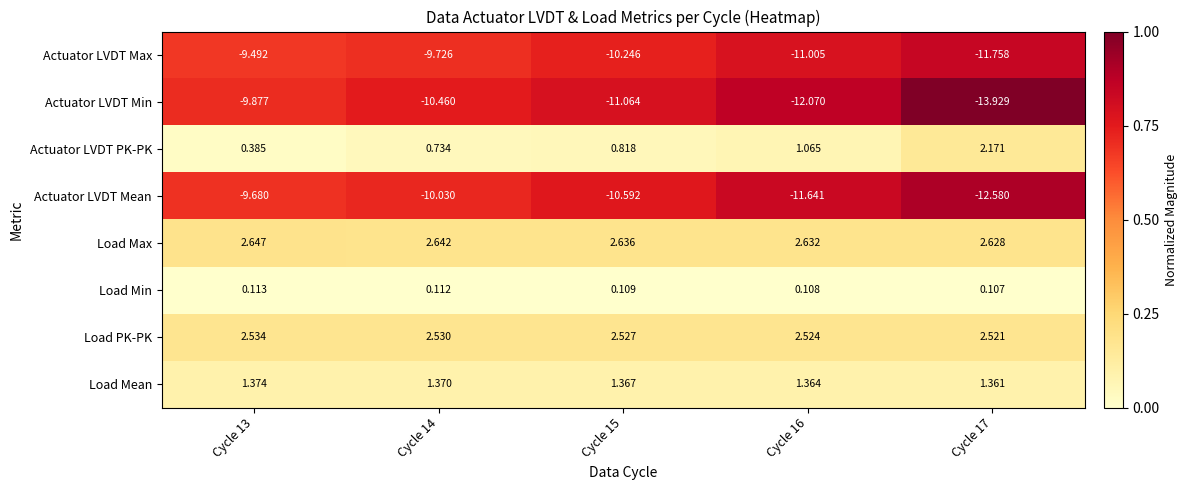

Which series changed the most between Cycle 15 and Cycle 17?

Actuator LVDT Min